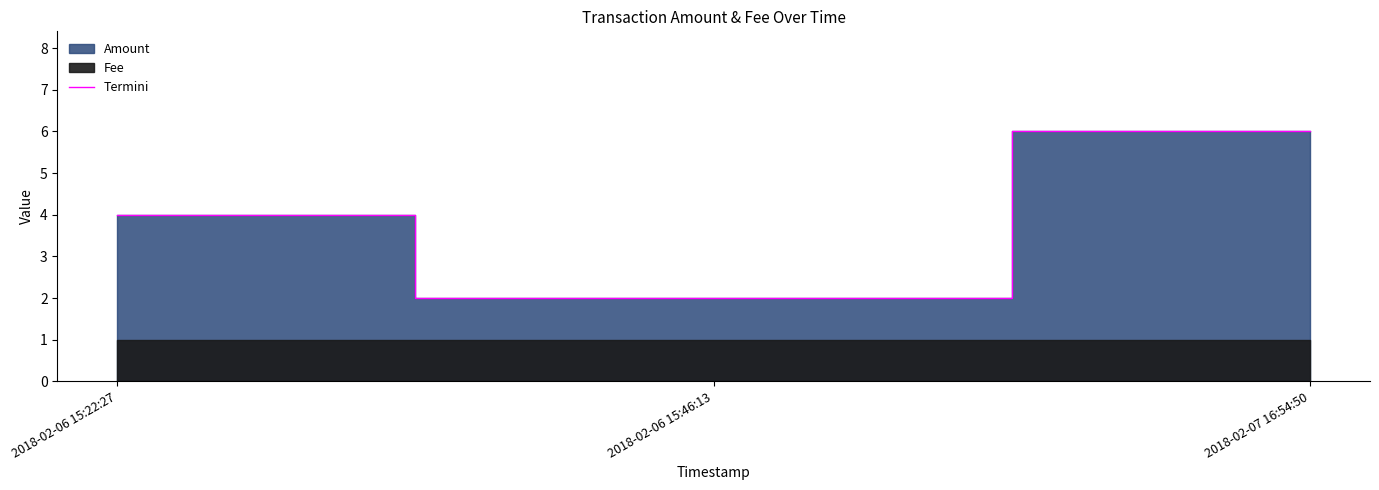

The value at 2018-02-07 16:54:50 is 8. True or false?

False